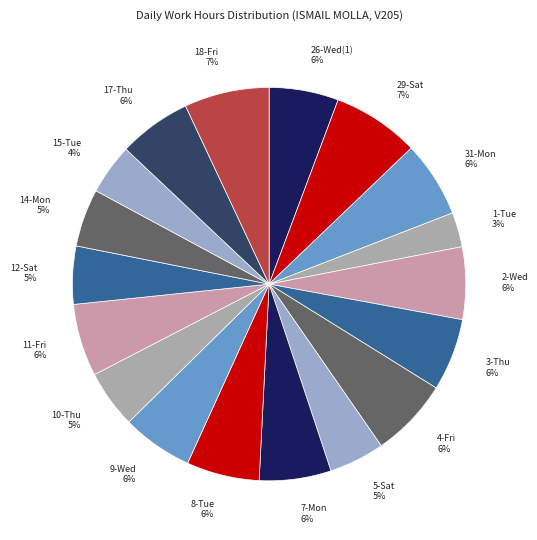

To the nearest percent, what percentage of the pie is 1-Tue?

3%